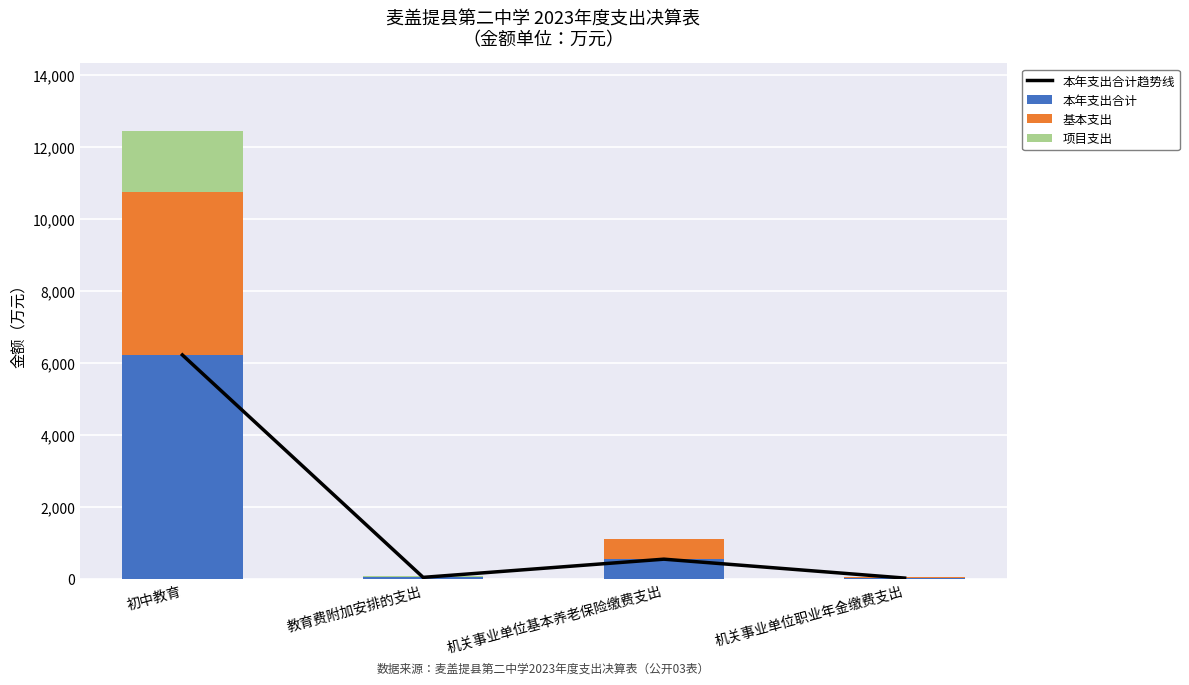

The 本年支出合计 series shows 3465.1 at 初中教育. True or false?

False